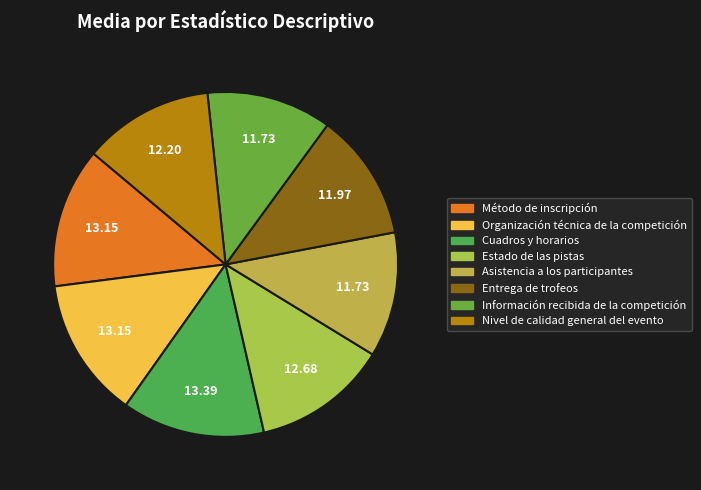

Is there any slice that represents more than half of the pie?

No